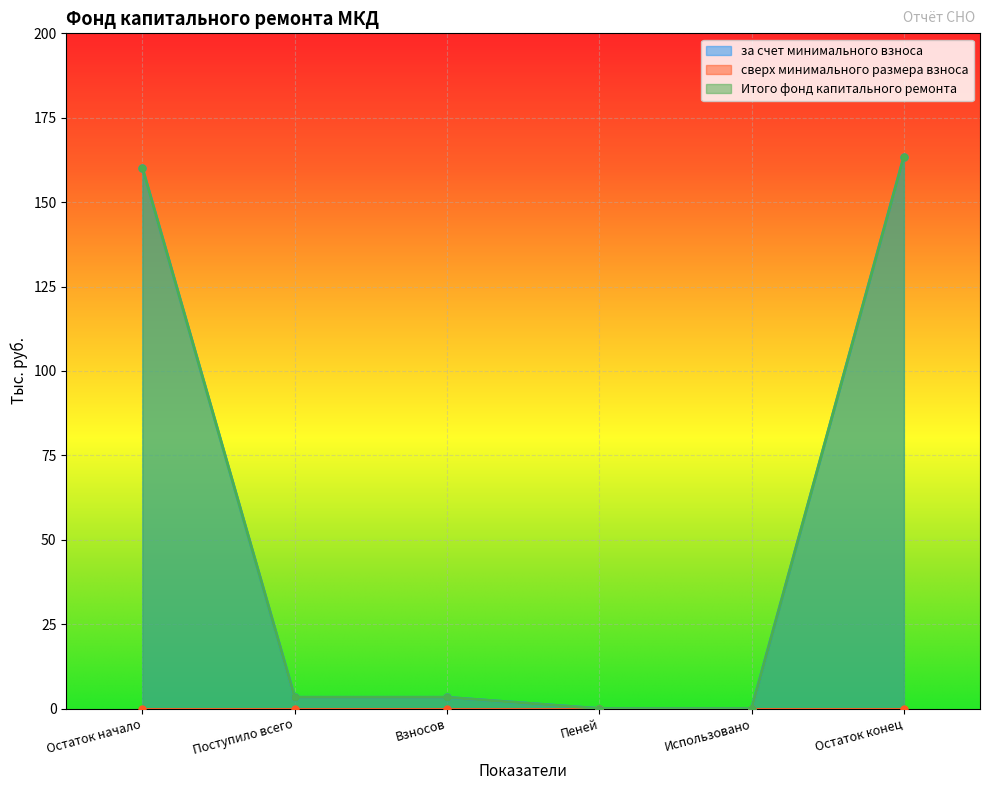

Is the value of Итого фонд капитального ремонта at Поступило всего greater than the value of за счет минимального взноса at Взносов?

No